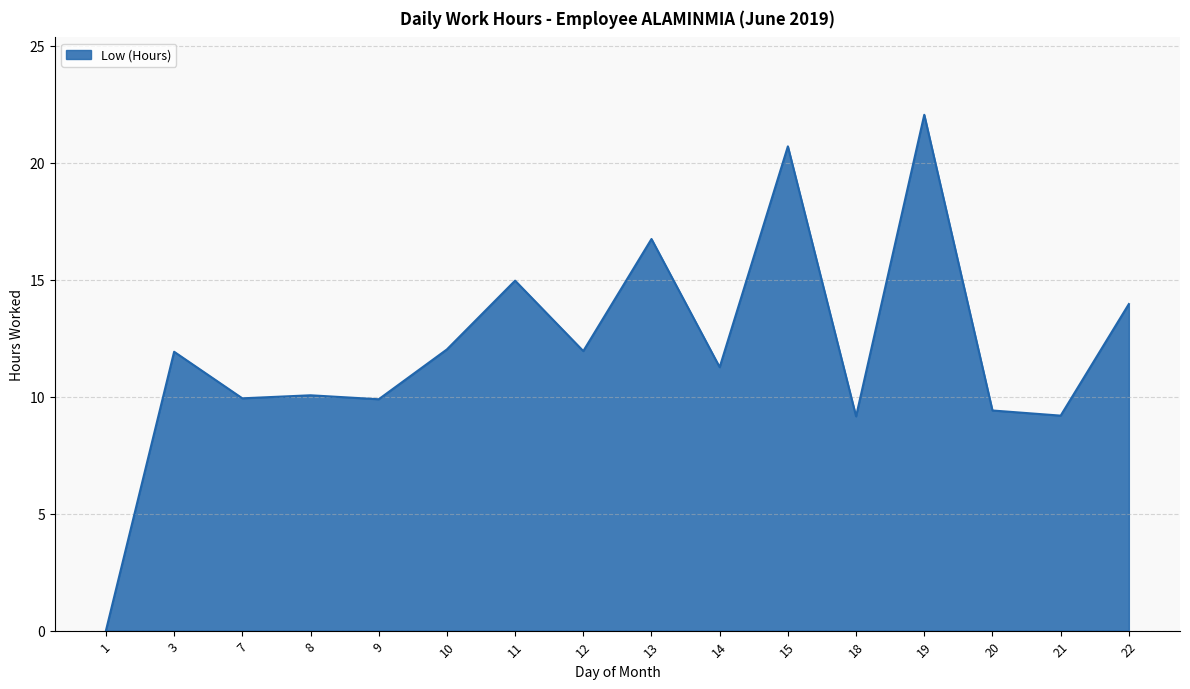

Approximately how many times larger is the value at 21 compared to 9?

0.9